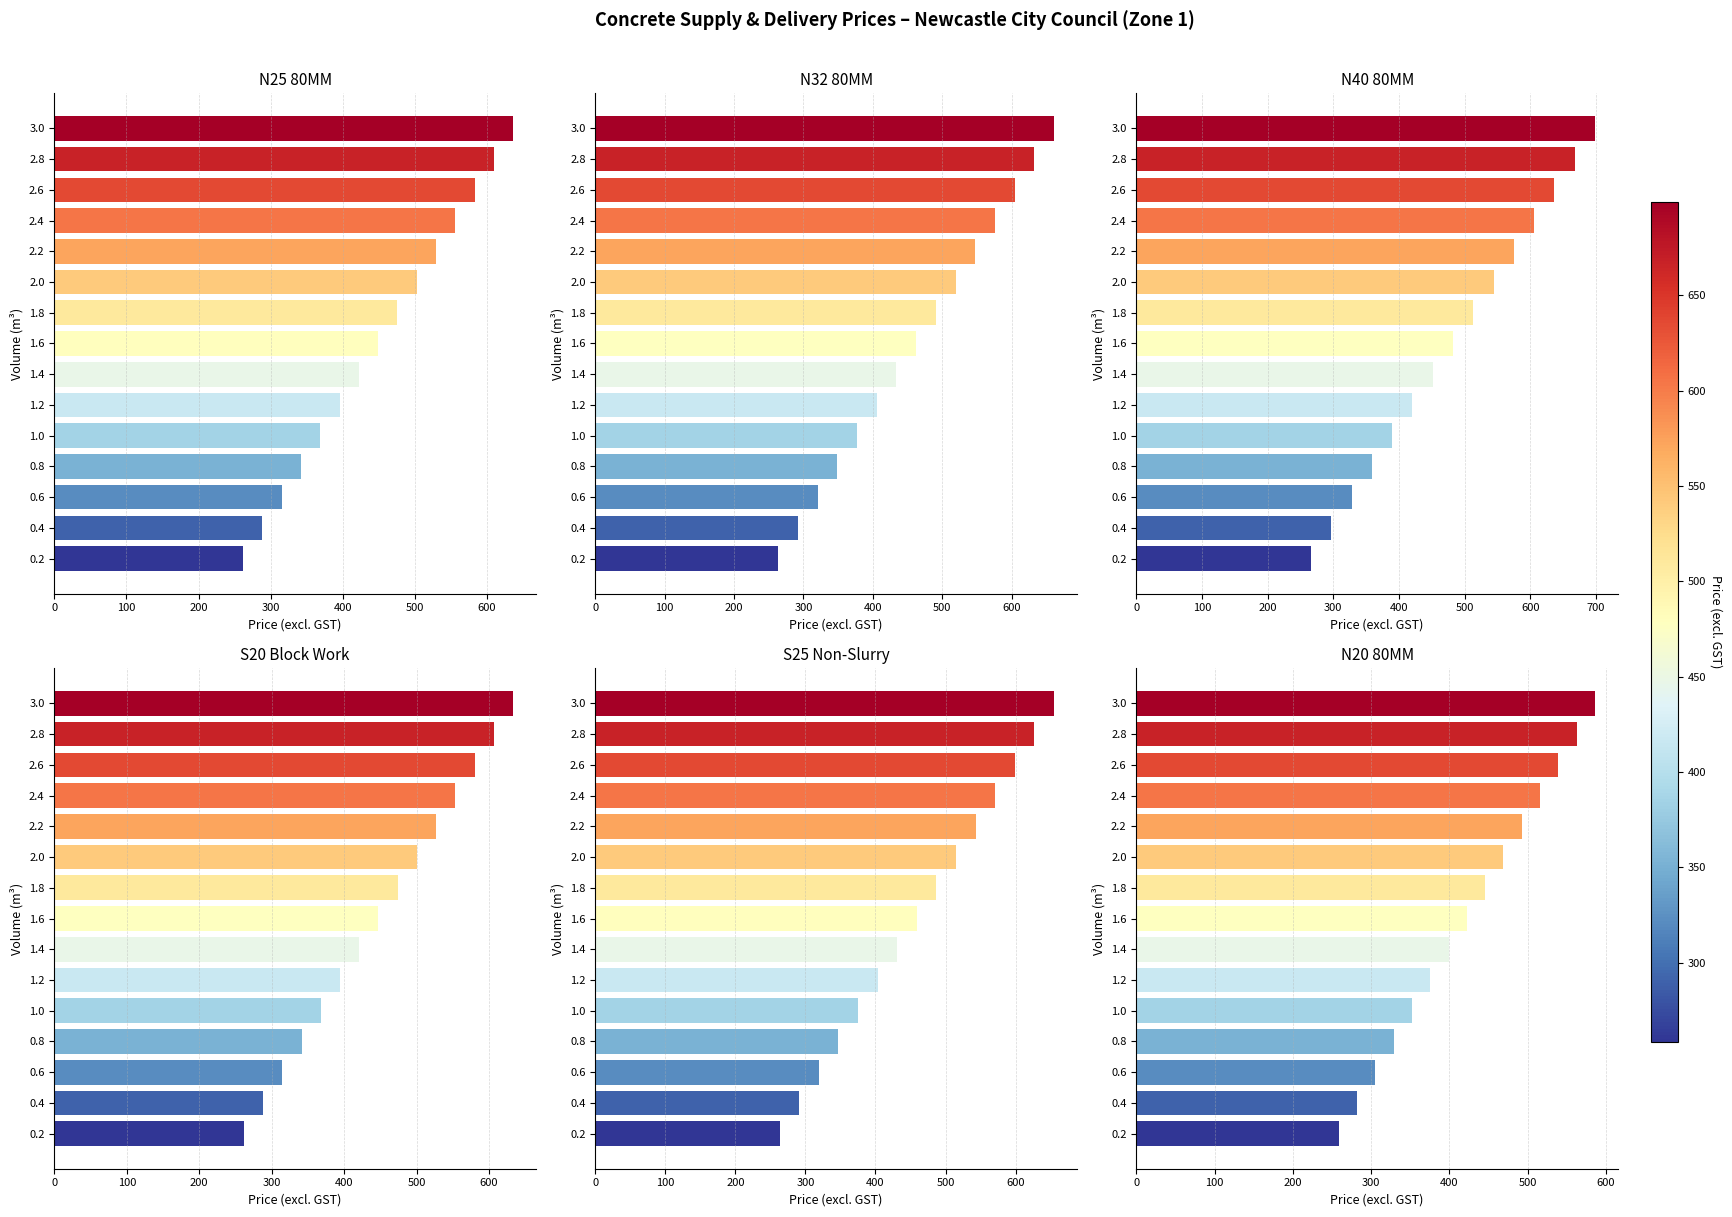

Which series has the largest total across all categories?

N40 80MM